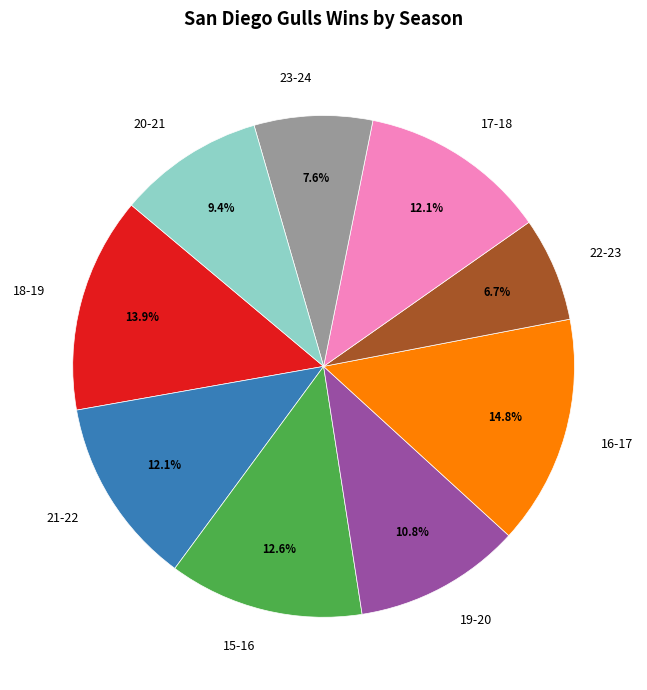

Count the number of slices in the pie.

9